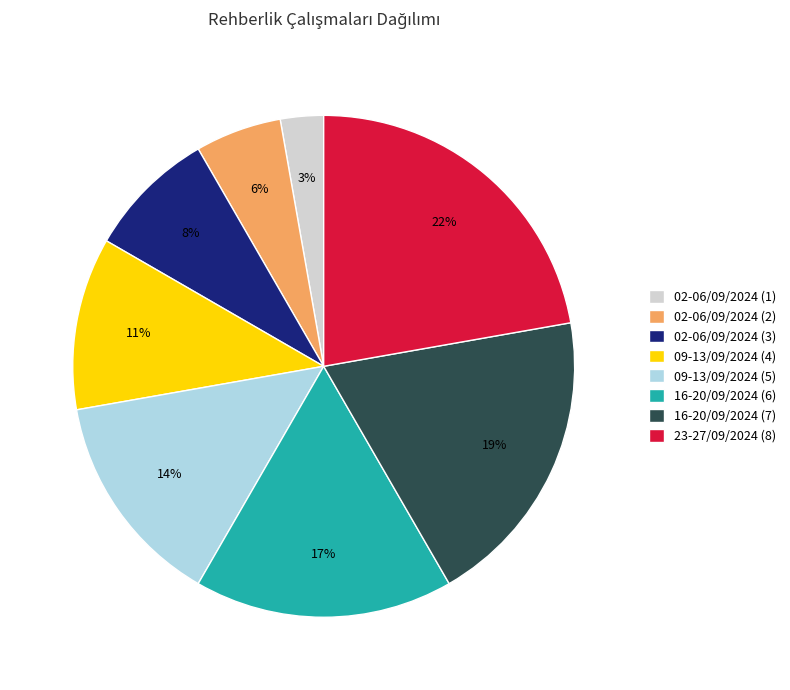

To the nearest percent, what is the difference between the largest and smallest slice percentages?

19%